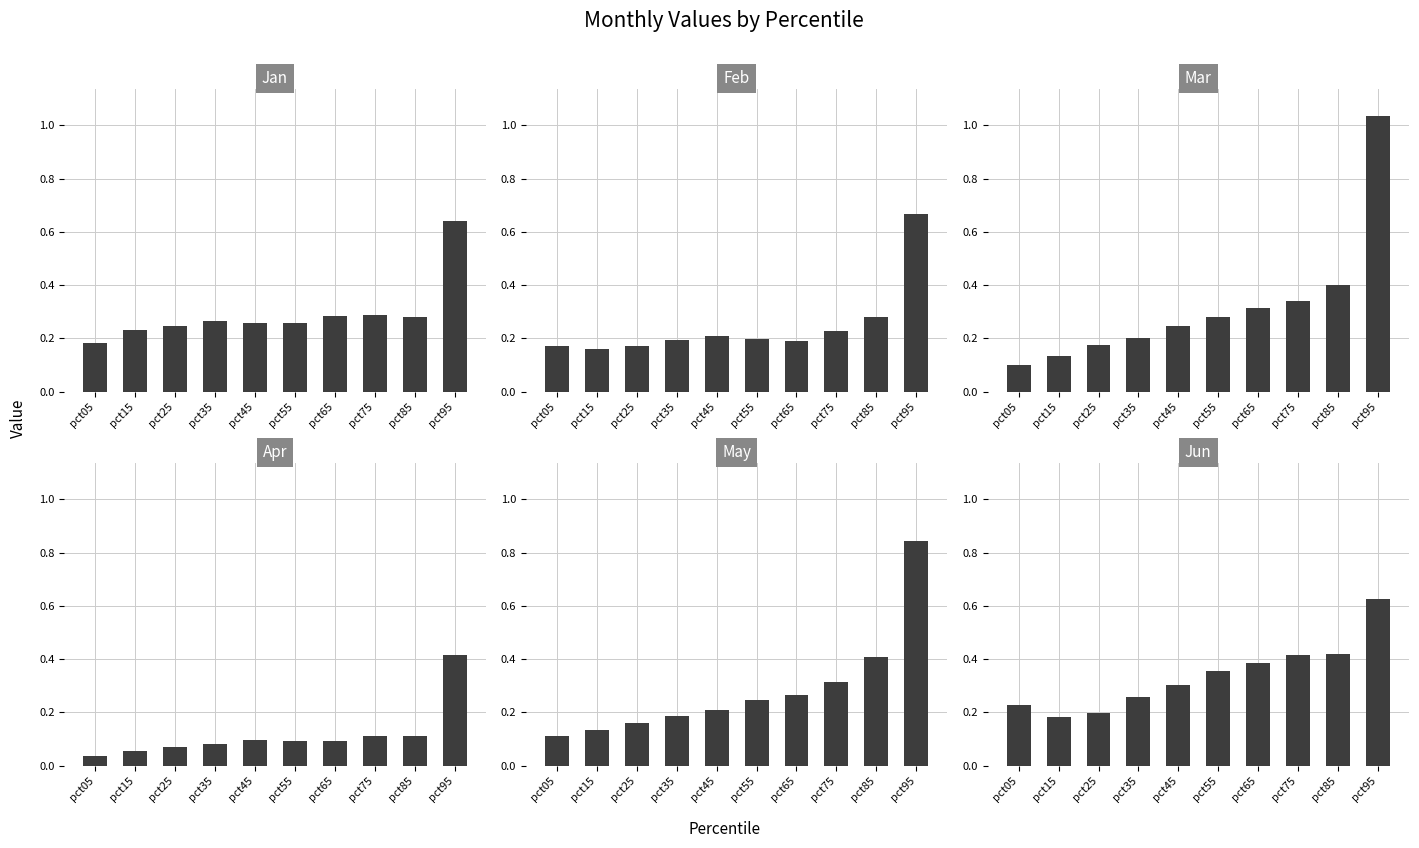

How many categories are shown in the chart?

10